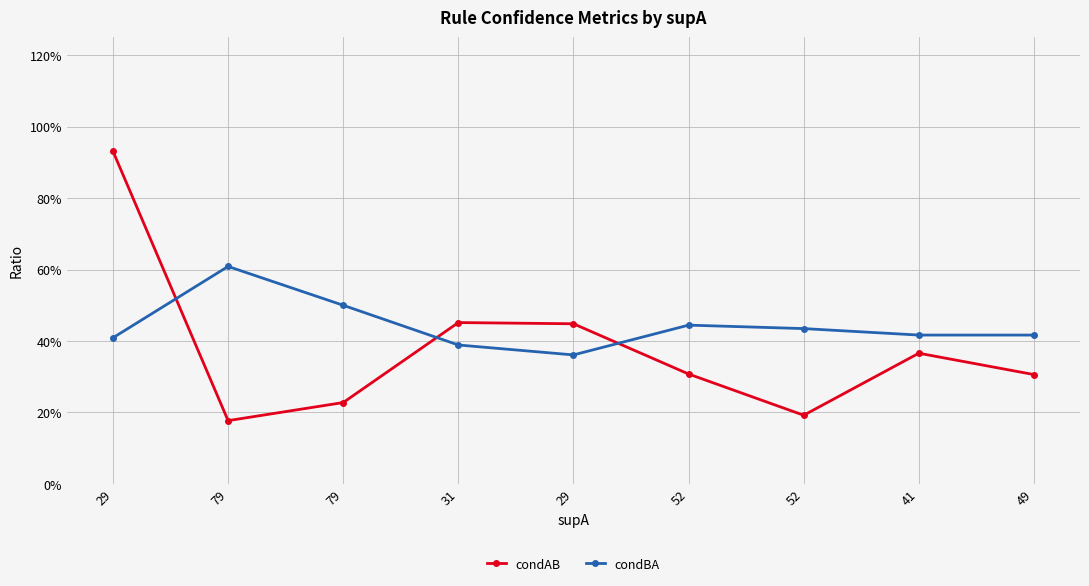

What is the average value of the condBA series?

0.4